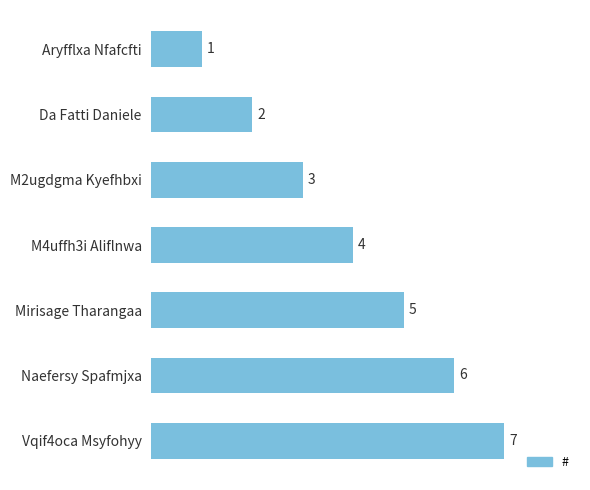

Rank the categories by value from lowest to highest.

Aryfflxa Nfafcfti, Da Fatti Daniele, M2ugdgma Kyefhbxi, M4uffh3i Aliflnwa, Mirisage Tharangaa, Naefersy Spafmjxa, Vqif4oca Msyfohyy